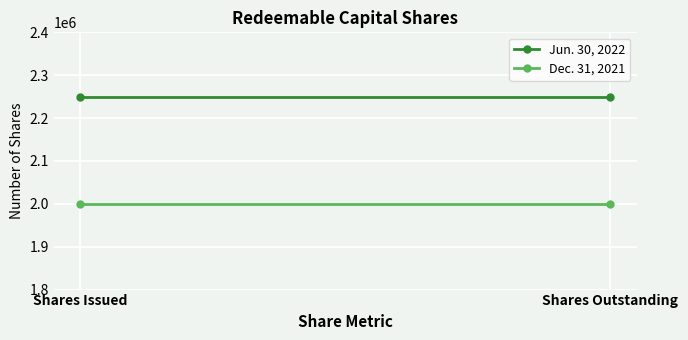

Between Shares Outstanding and Shares Issued, which is larger?

Shares Outstanding